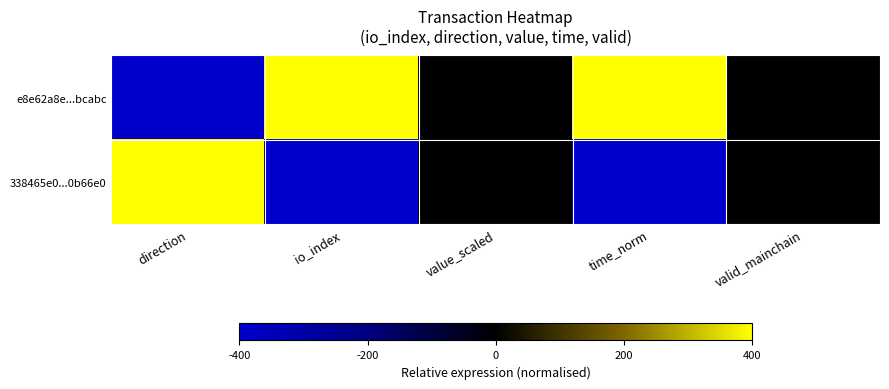

List the series in order of their overall mean, highest first.

e8e62a8e...bcabc, 338465e0...0b66e0